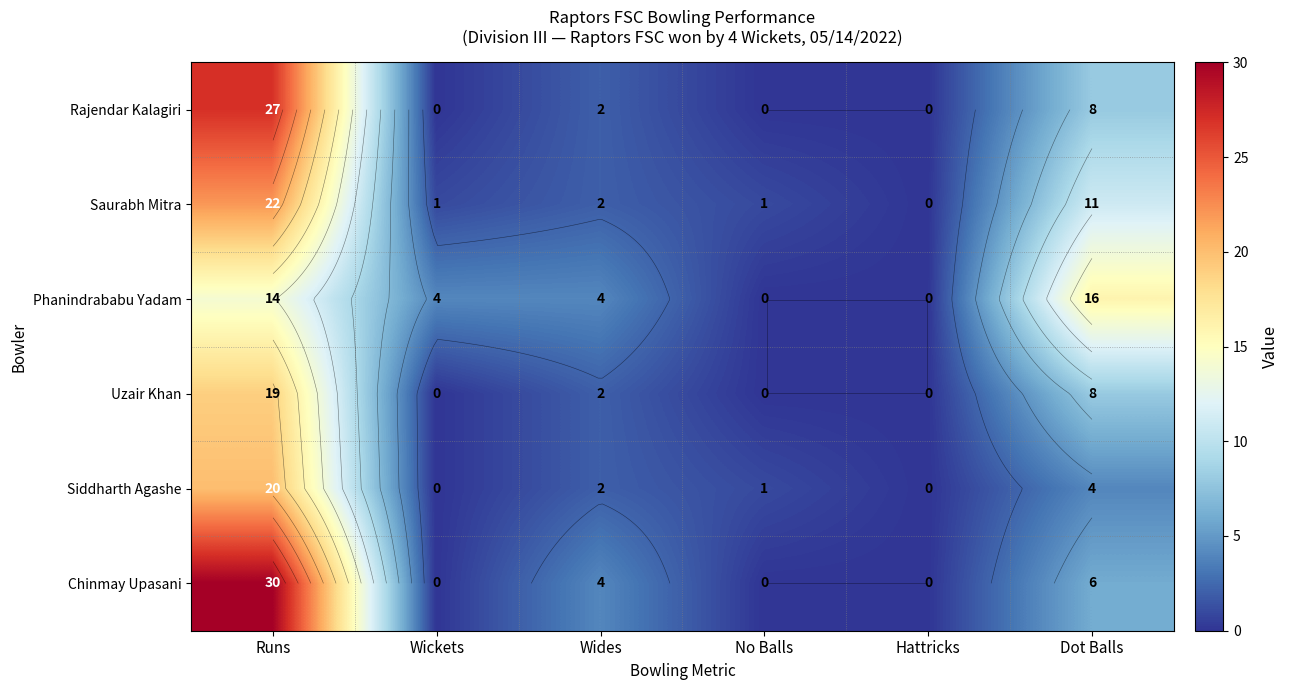

What is the difference between the Chinmay Upasani values at No Balls and Runs?

30